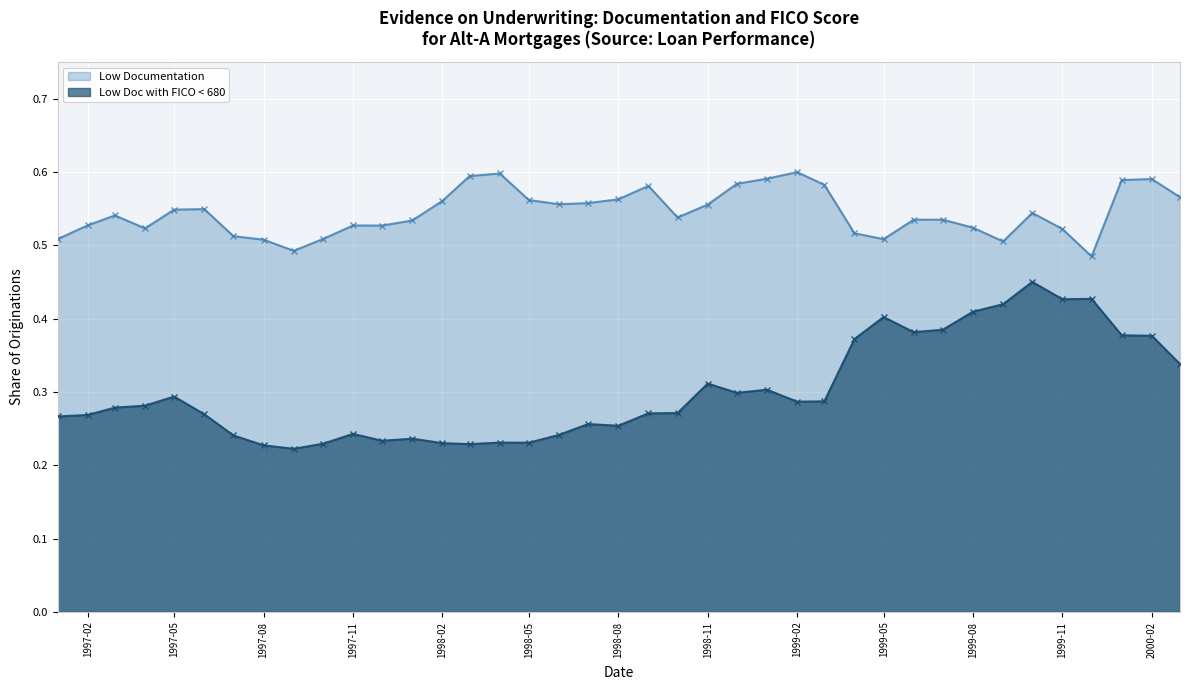

How many interior local valleys does the Low Documentation series have?

8